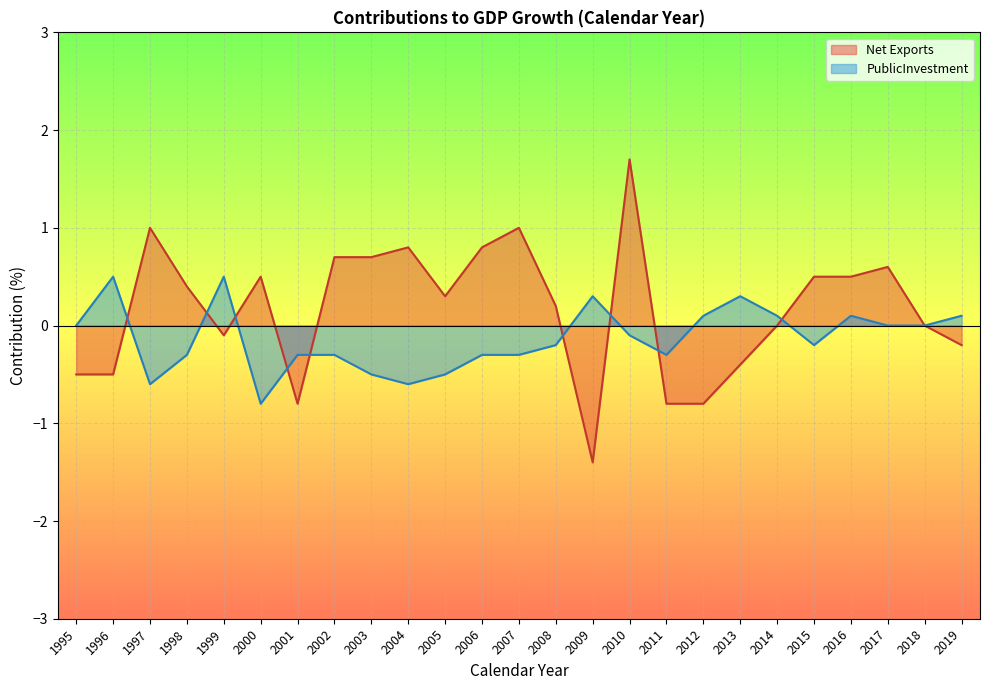

What is the spread (max minus min) of values at 2006?

1.1